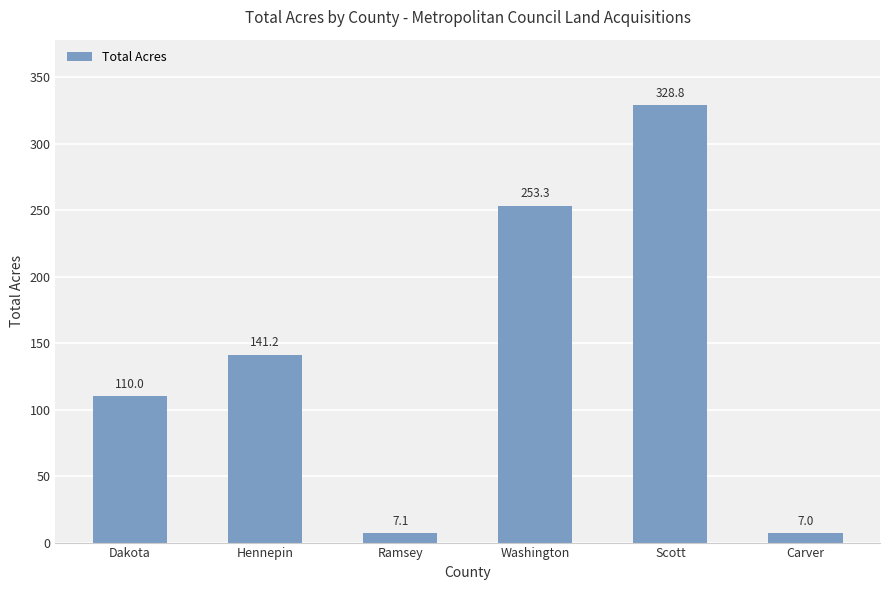

How many bars are there in total?

6